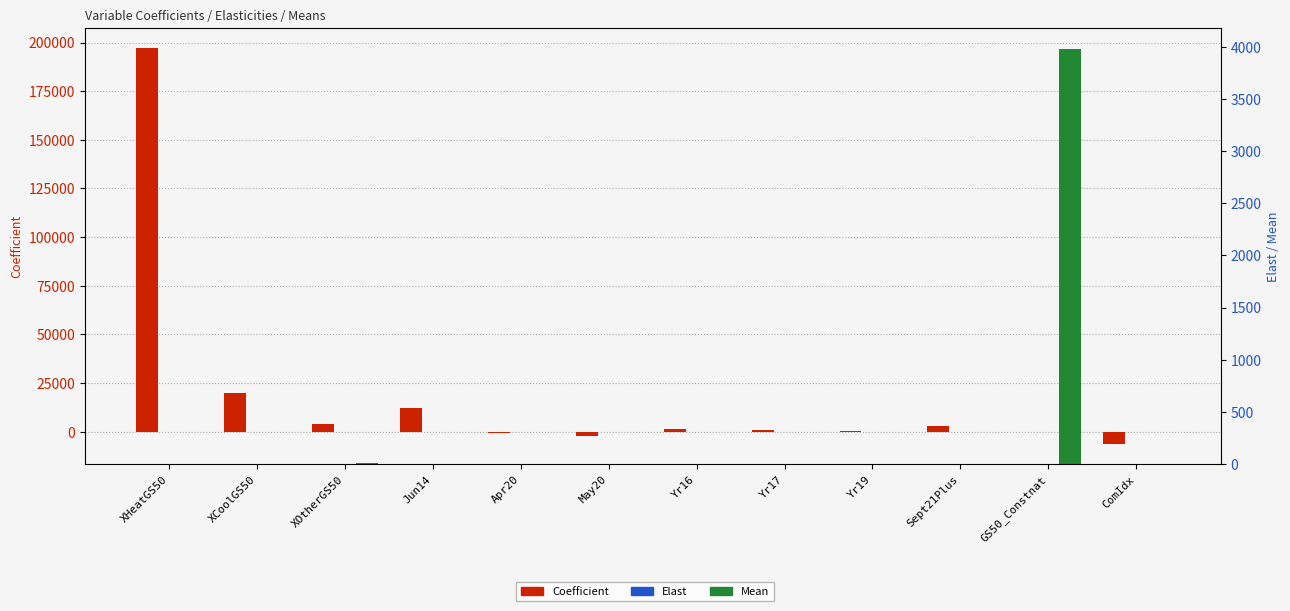

Which series has the largest total across all categories?

Coefficient